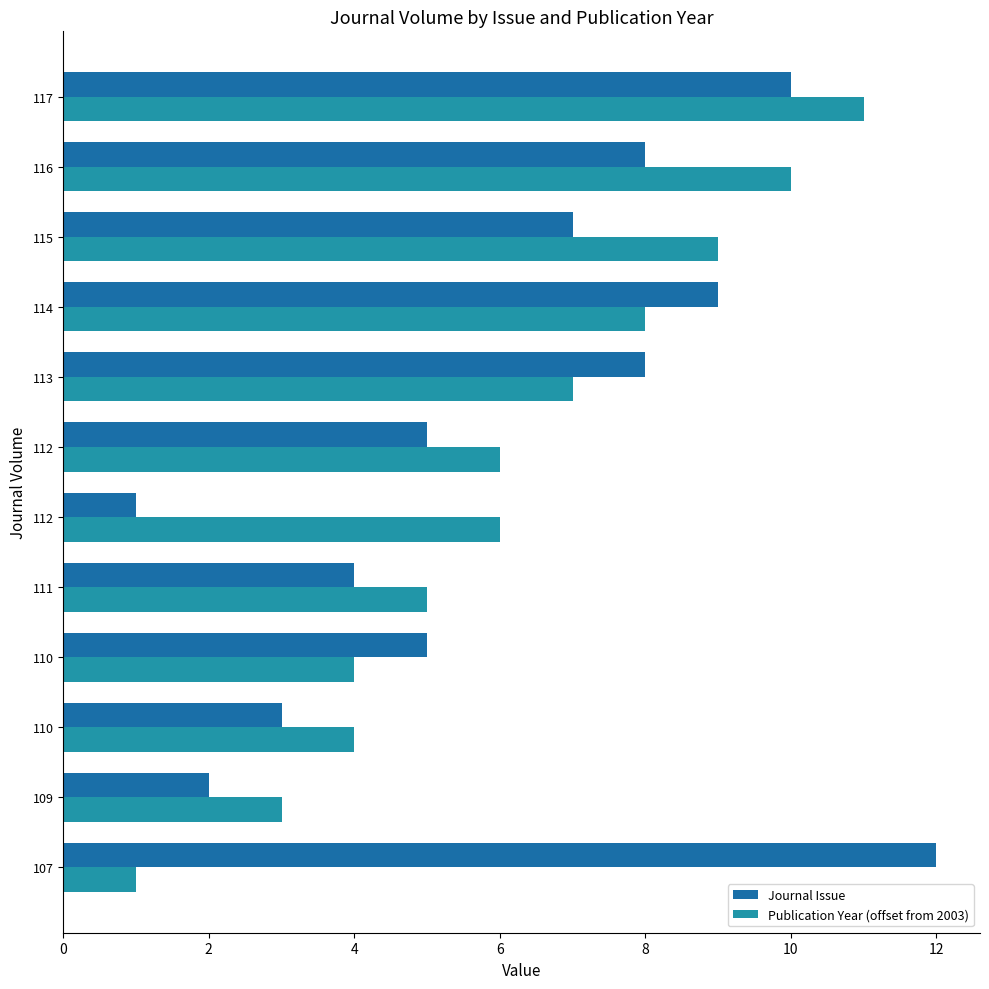

What is the highest value of the Publication Year (offset from 2003) series?

11